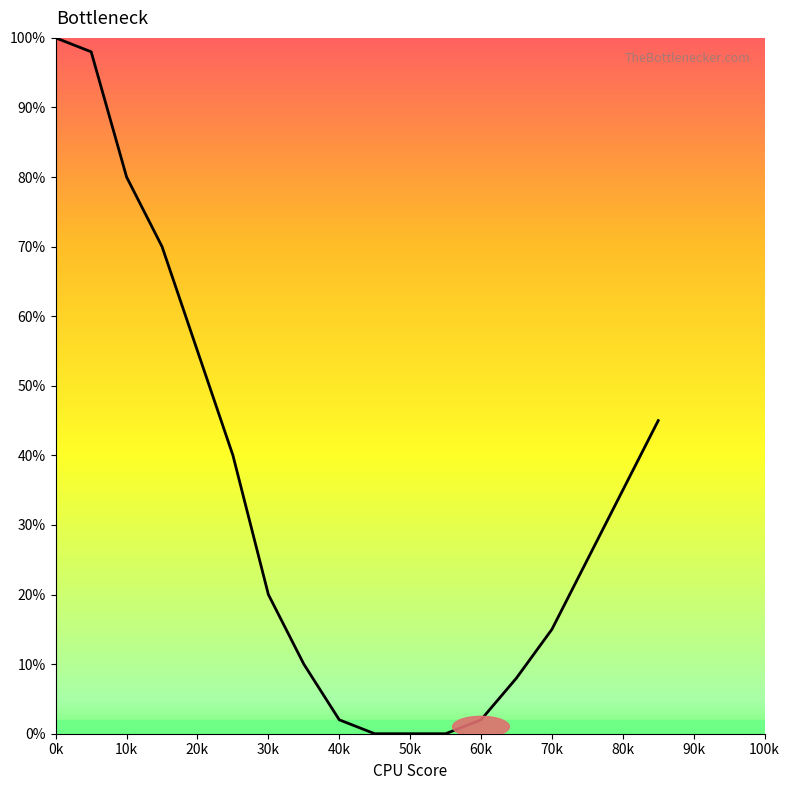

Reading right to left, transcribe all the data shown in this chart.

45	35	25	15	8	2	0	0	0	2	10	20	40	55	70	80	98	100